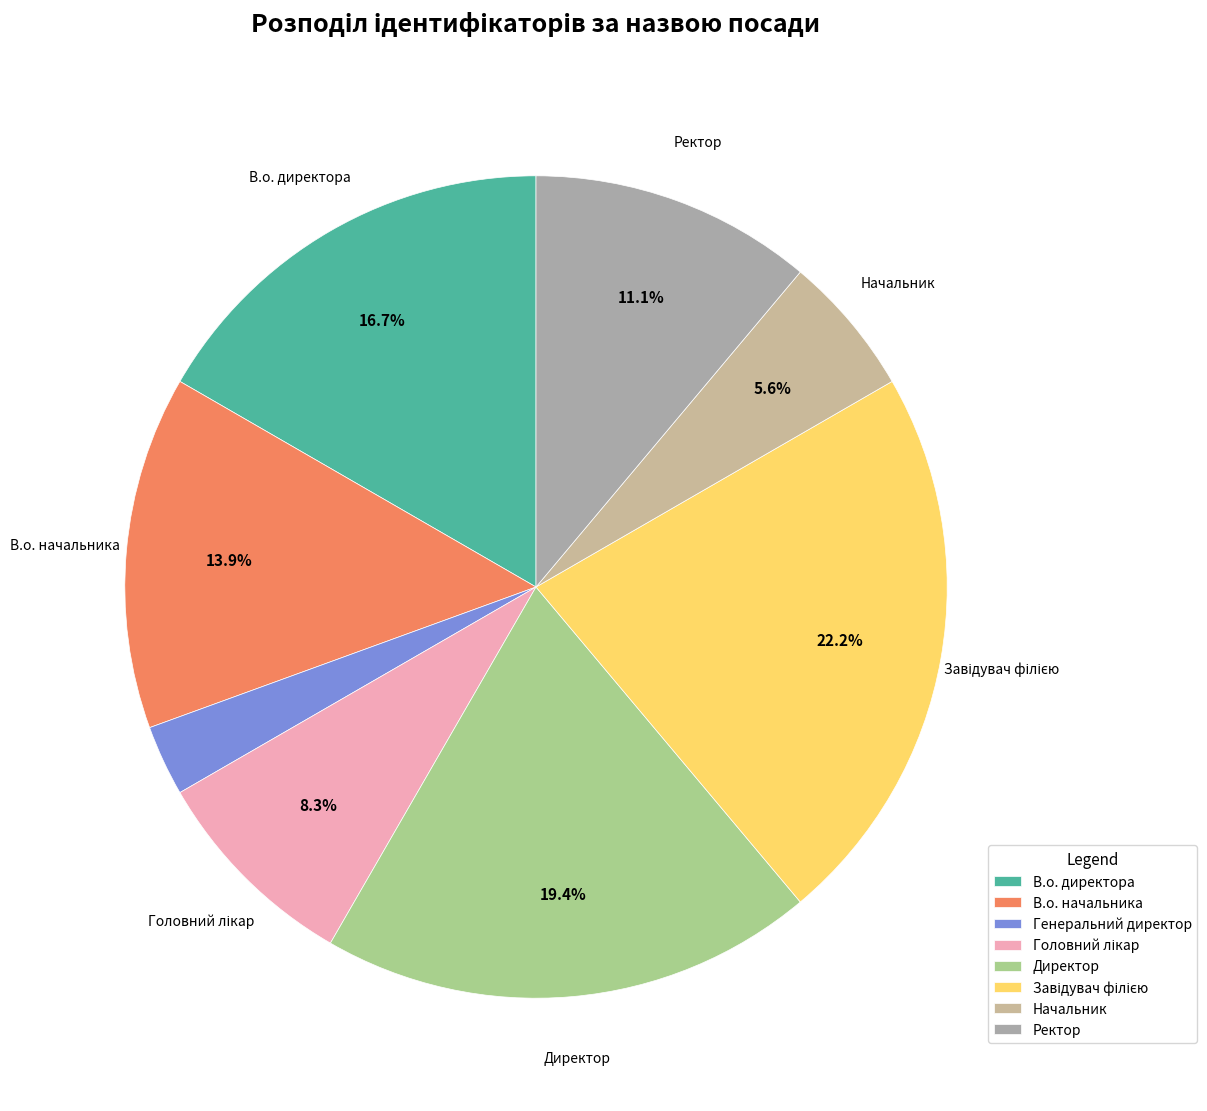

Does Директор represent more than half of the total?

No